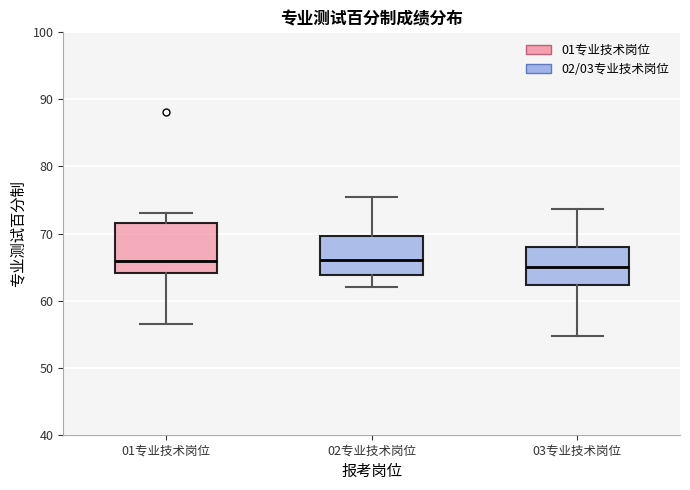

Reading left to right, read every box against the y-axis: the position of its median line, the range the box covers, and the ends of its whiskers. The values are not printed on the chart, so give them approximately, as read against the axis.

01专业技术岗位: median 66, box 64 to 72, whiskers 57 to 73
02专业技术岗位: median 66, box 64 to 70, whiskers 62 to 76
03专业技术岗位: median 65, box 62 to 68, whiskers 55 to 74